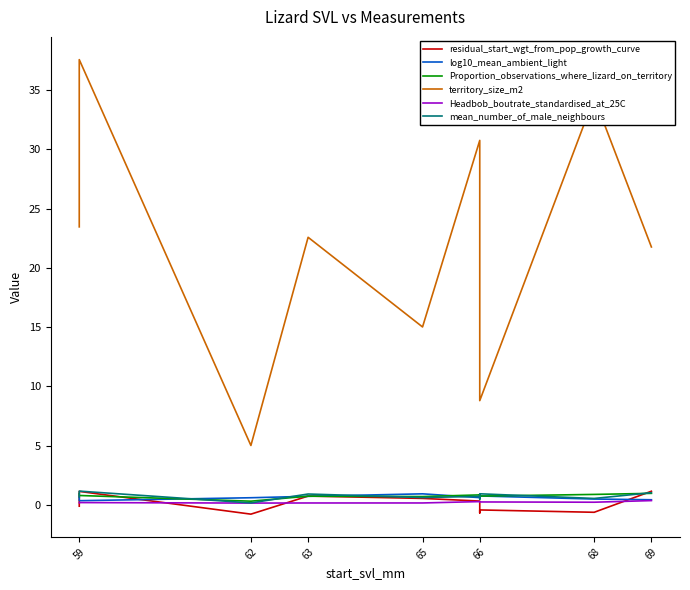

What is the average value of the mean_number_of_male_neighbours series?

0.7